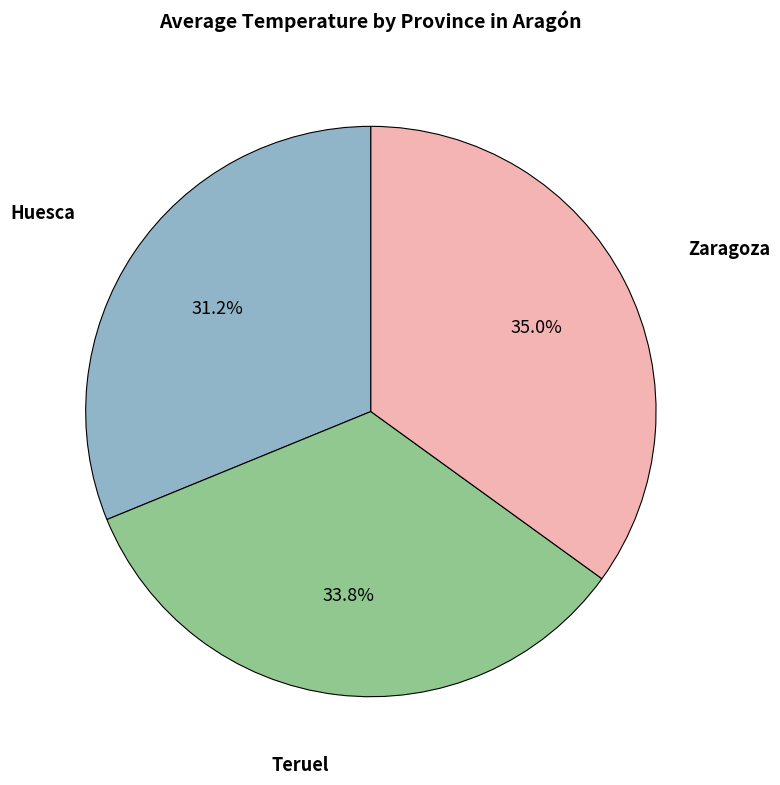

Does any single category account for the majority?

No